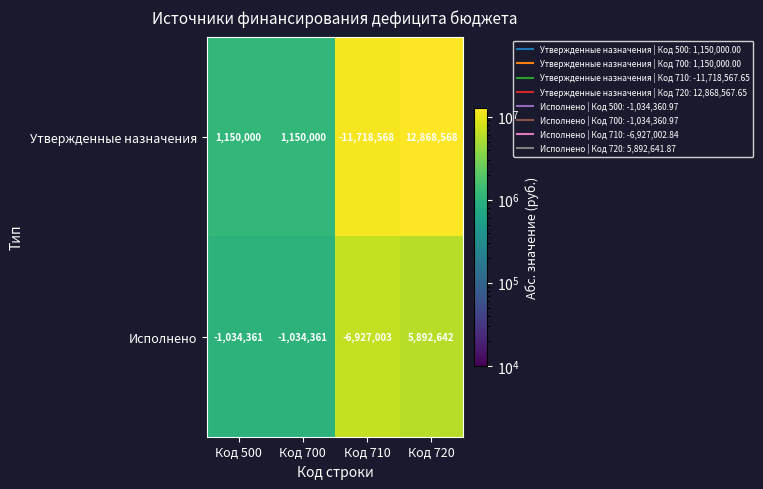

How many data points does each series have?

4